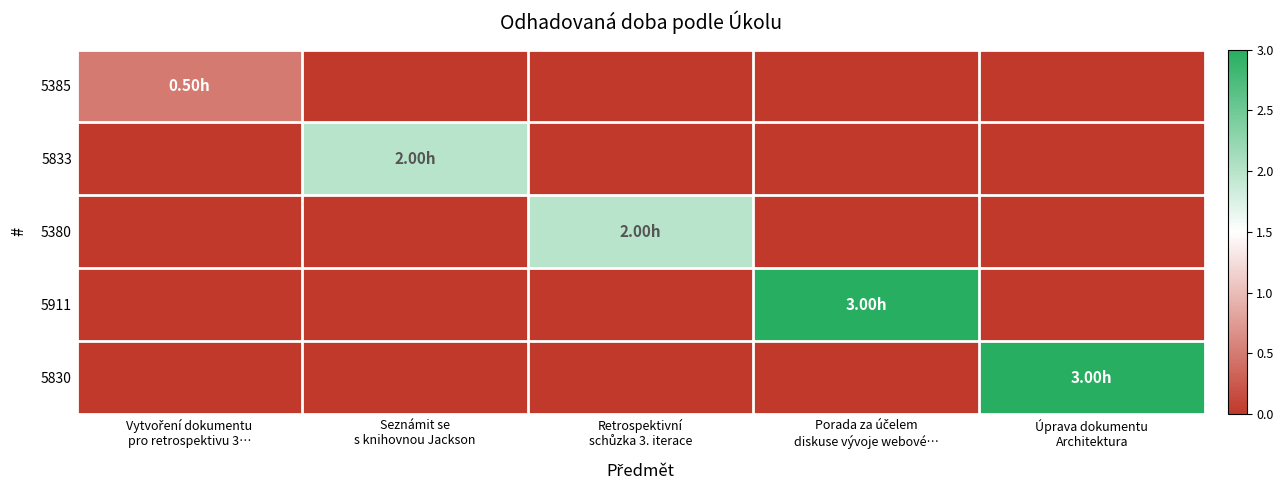

Rank the series by their maximum value, from highest to lowest.

5911, 5830, 5833, 5380, 5385